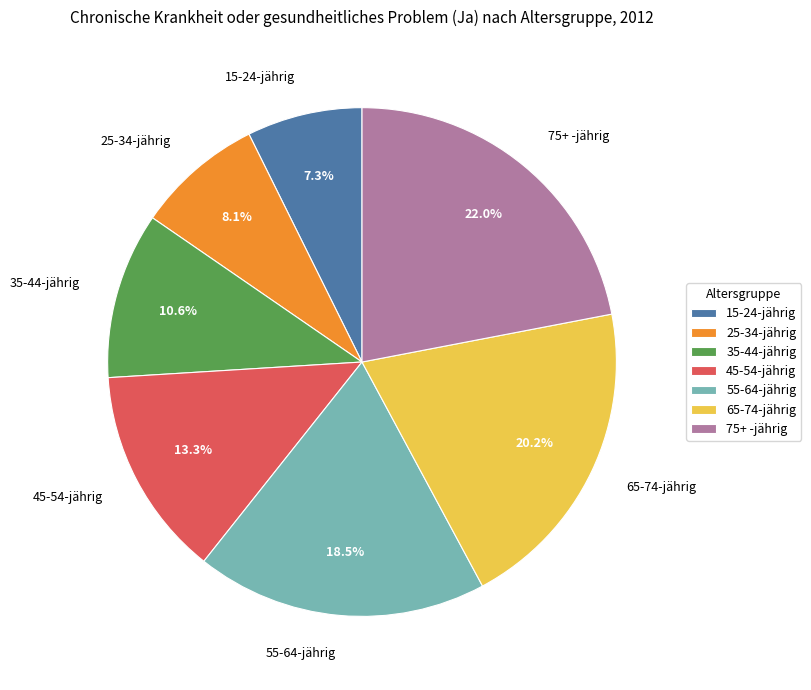

Combined, what portion of the pie is 75+ -jährig and 55-64-jährig?

40.5%